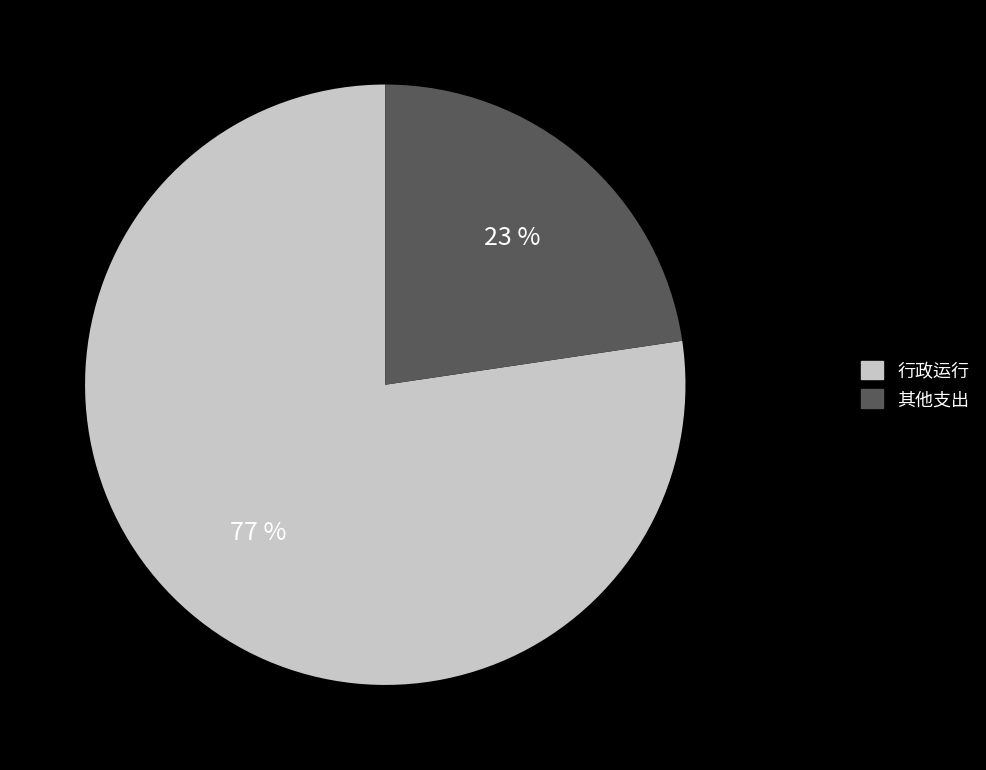

To the nearest percent, what is the average slice percentage?

50%